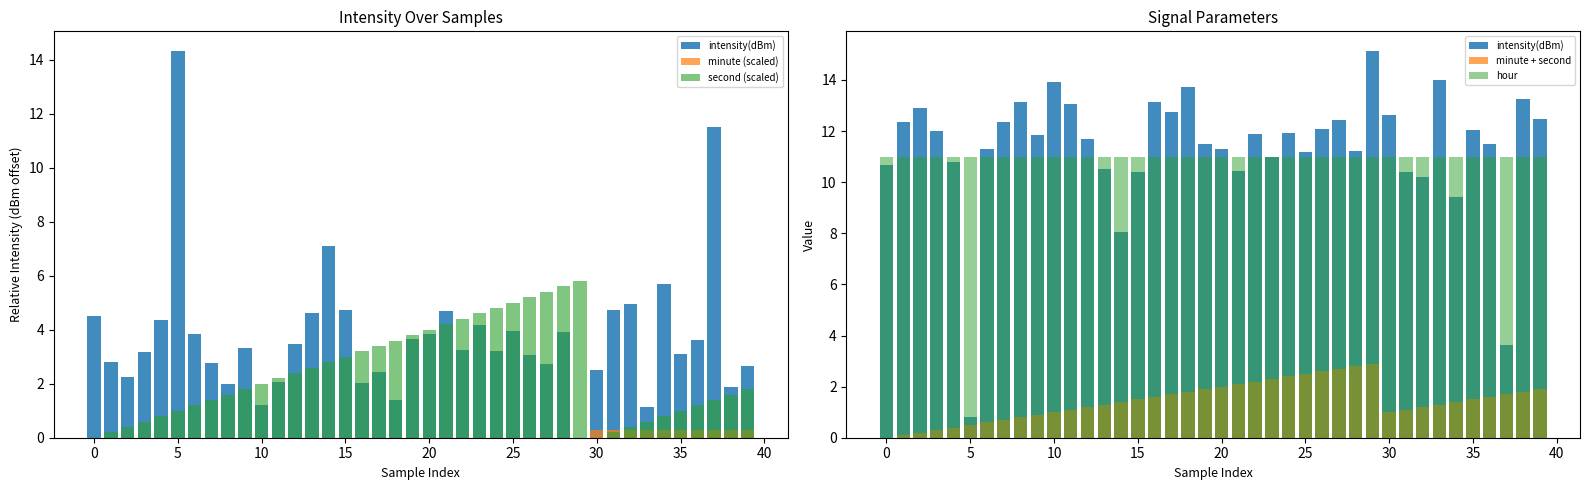

What is the average value of the minute + second series?

1.4